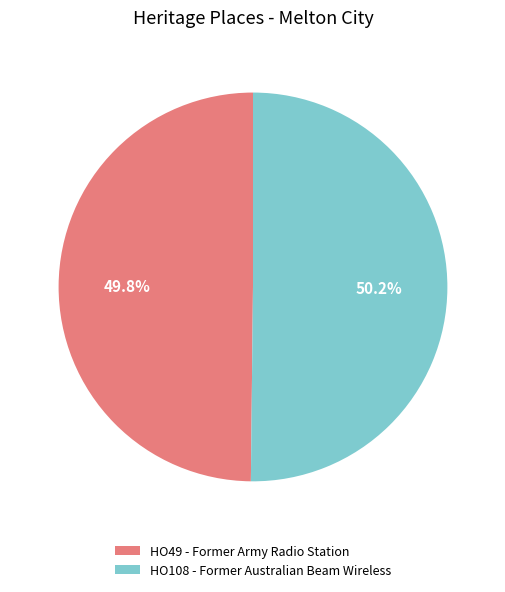

What percentage is the HO49 - Former Army Radio Station slice, to the nearest percent?

50%